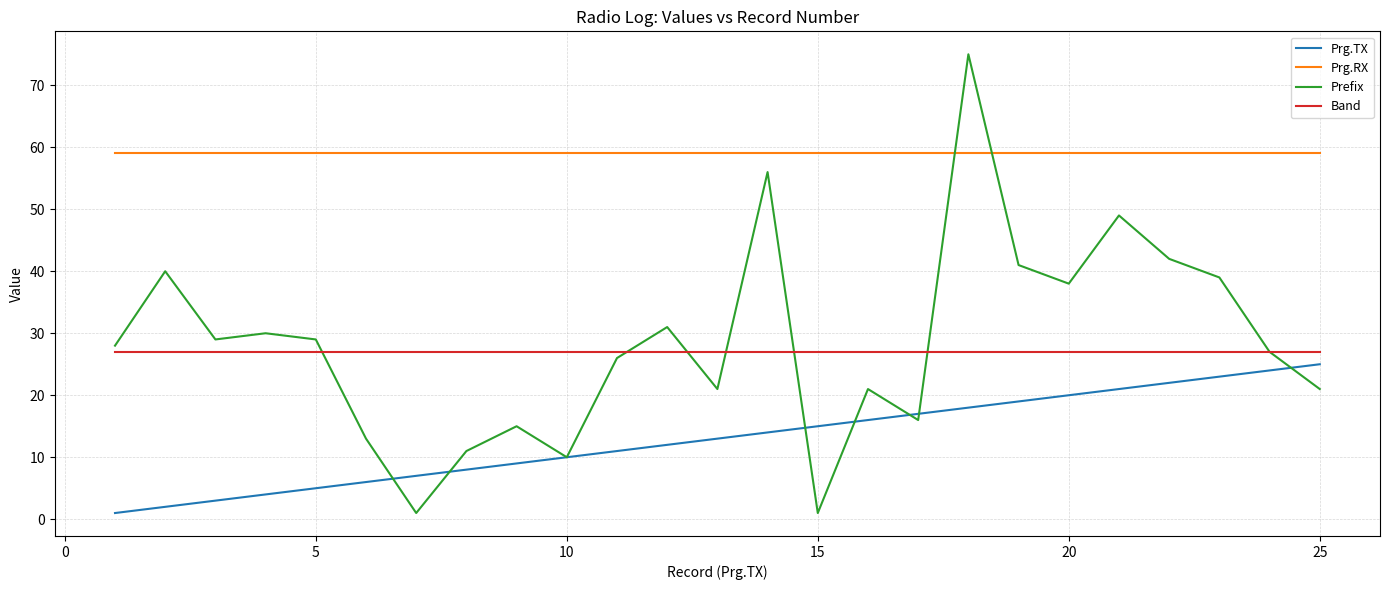

Which series has the largest total across all categories?

Prg.RX